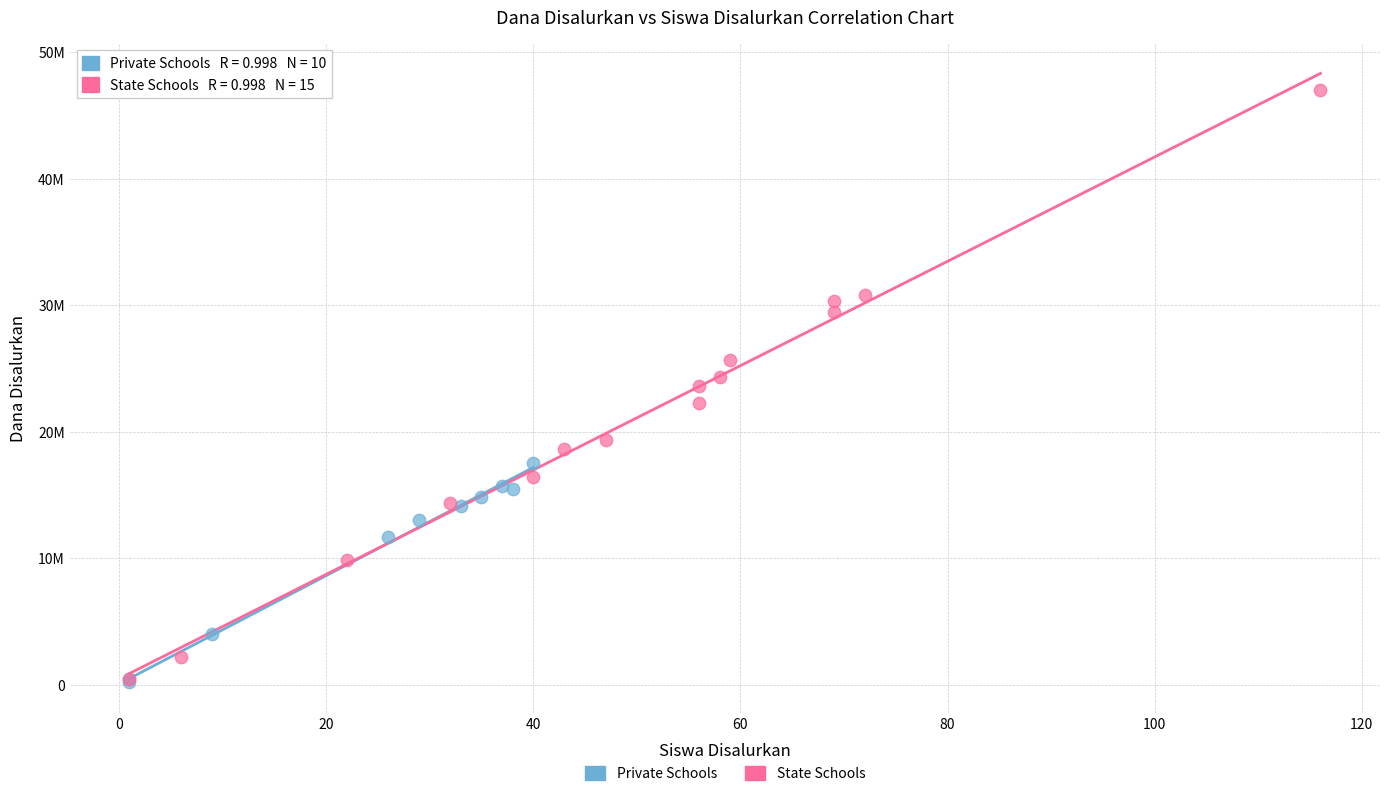

Which series has the widest spread of Y values?

State Schools